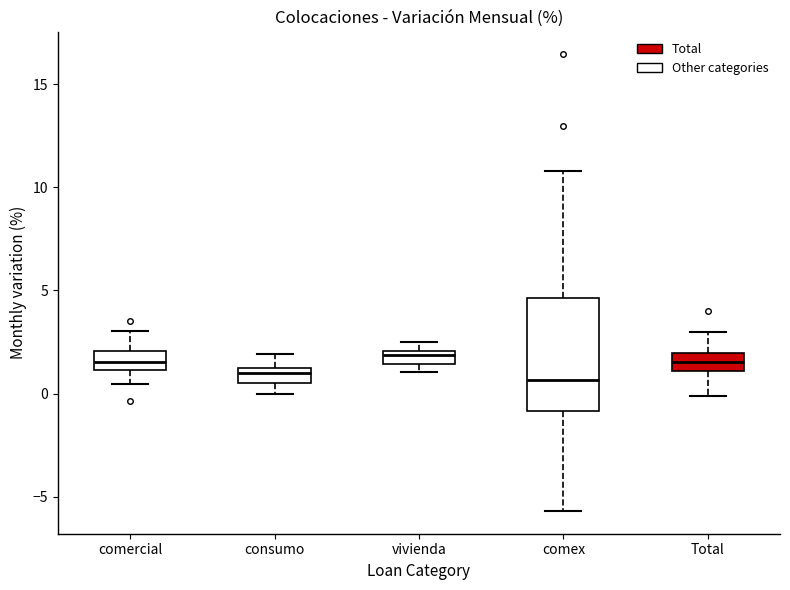

Where is the upper edge of the box for vivienda on the y-axis? The values are not printed on the chart, so give them approximately, as read against the axis.

2.0